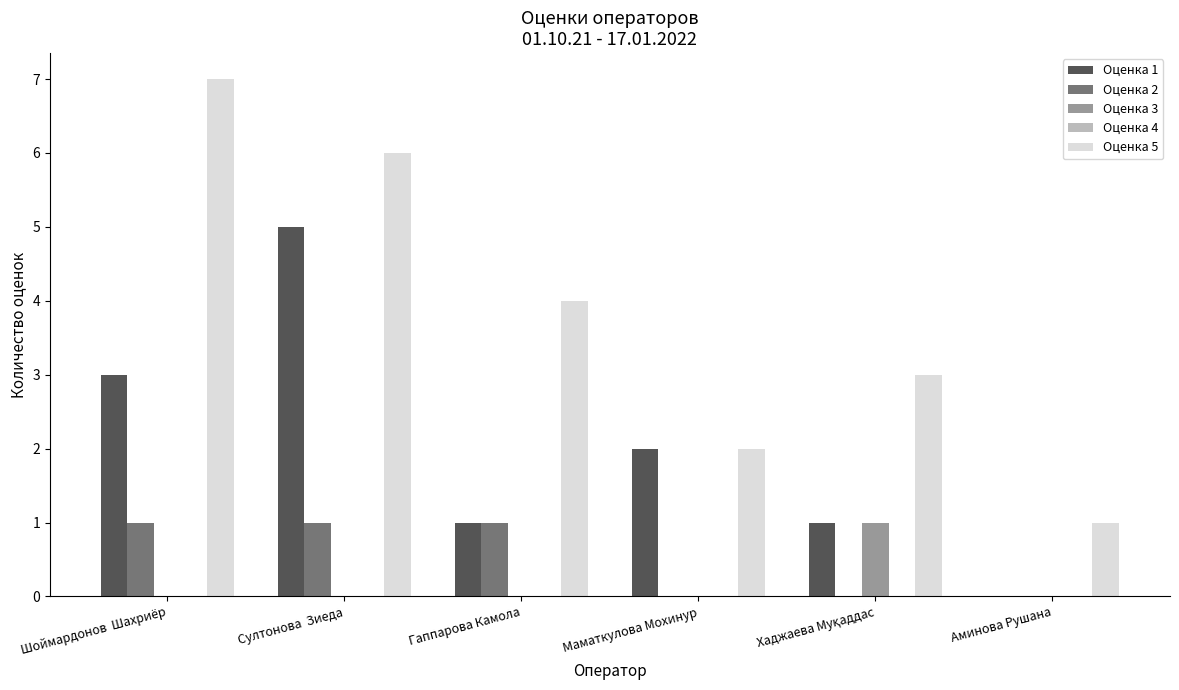

Between Шоймардонов  Шахриёр and Маматкулова Мохинур, which series saw the biggest shift?

Оценка 5